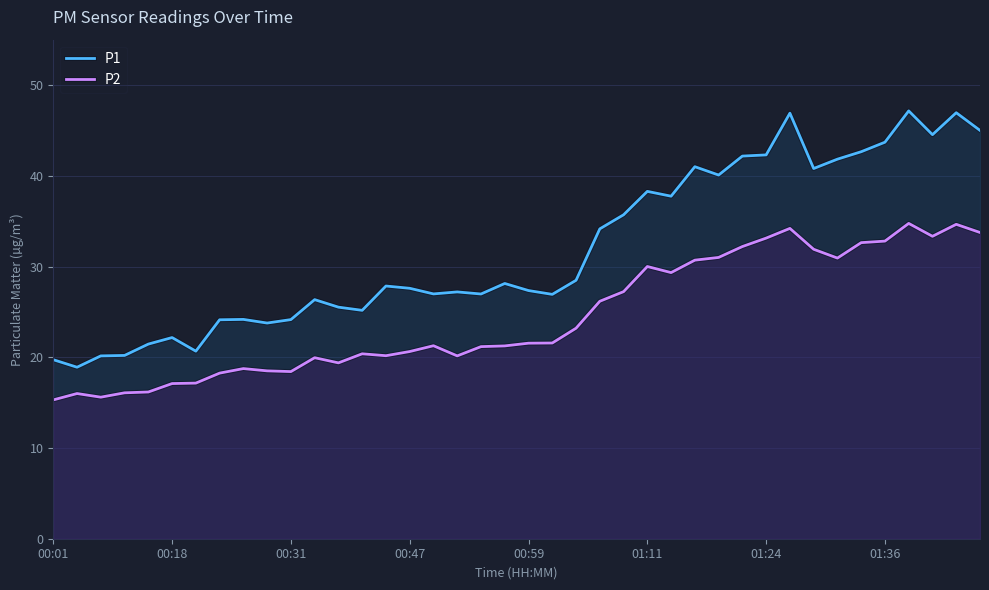

Is it true that P1 equals 22.2 at 00:18?

True